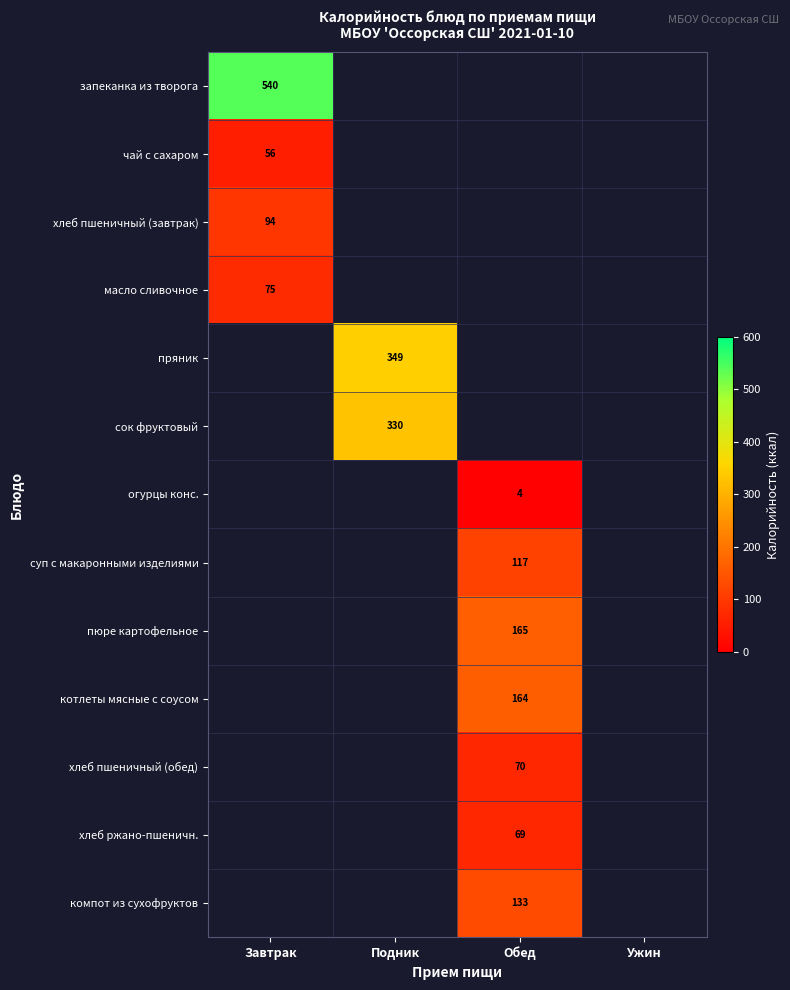

Is the value of хлеб пшеничный (завтрак) at Завтрак greater than the value of суп с макаронными изделиями at Обед?

No